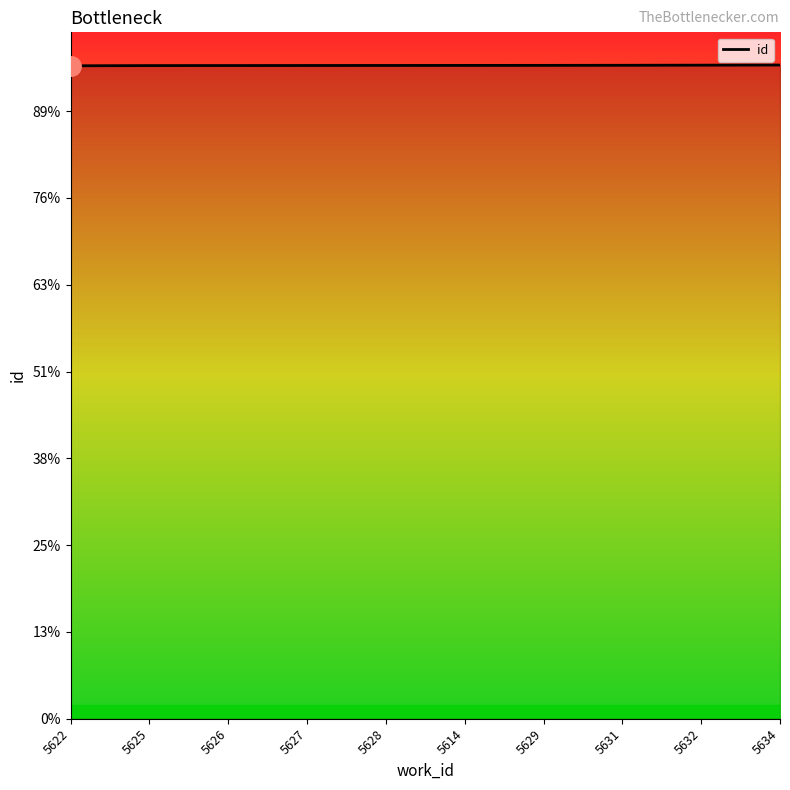

Reading left to right, transcribe all the data shown in this chart.

5622=15046	5625=15051	5626=15052	5627=15053	5628=15054	5614=15055	5629=15056	5631=15058	5632=15061	5634=15064